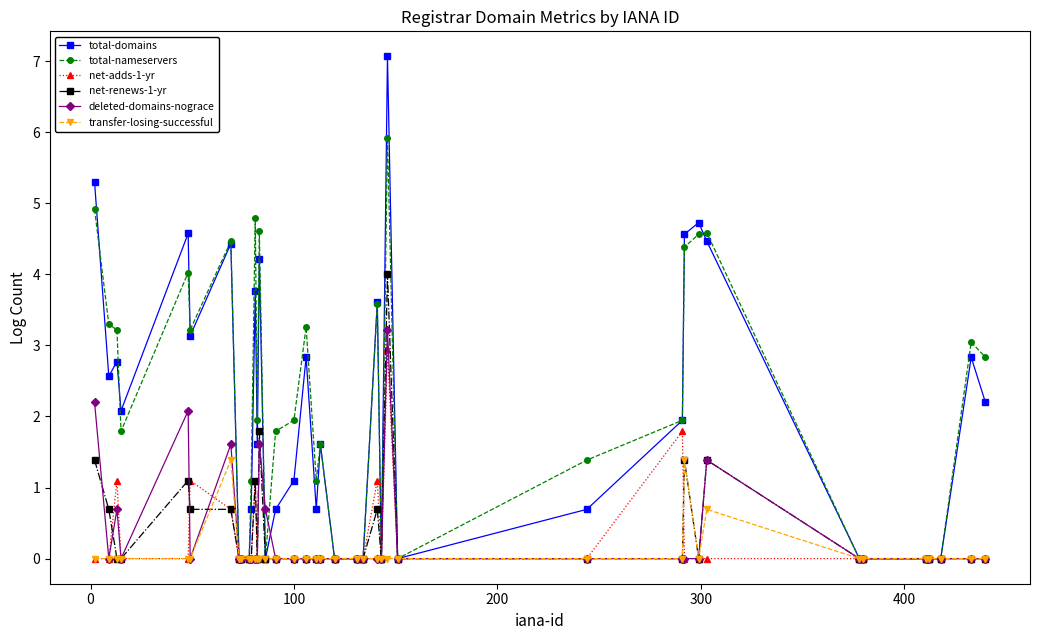

True or false: total-domains has more than 2 interior local peaks.

True